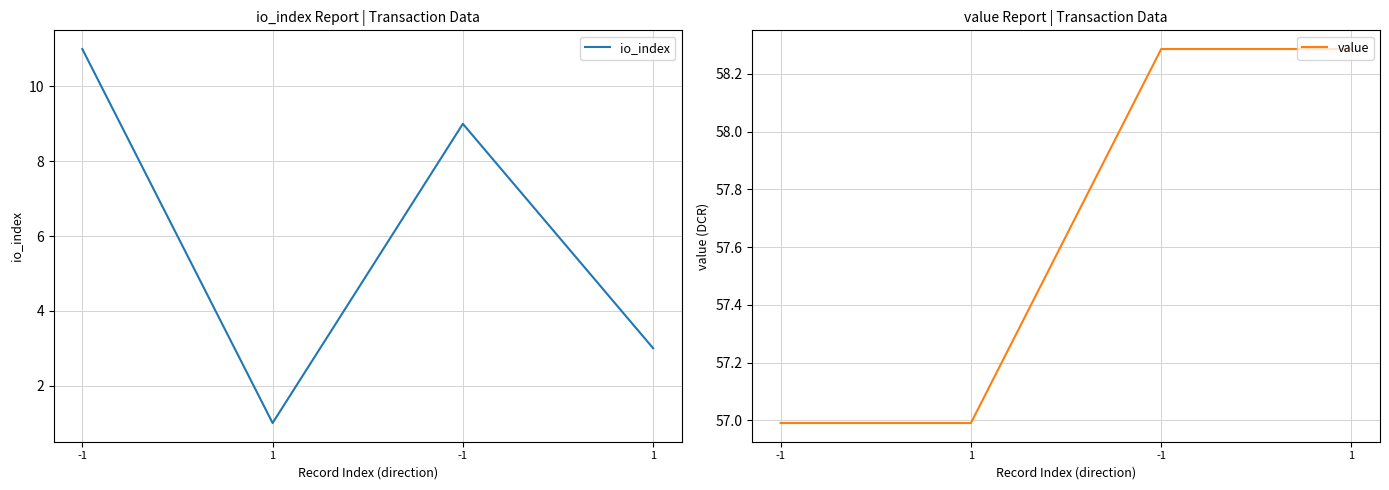

What is the difference between the maximum and second lowest values in the io_index series?

8